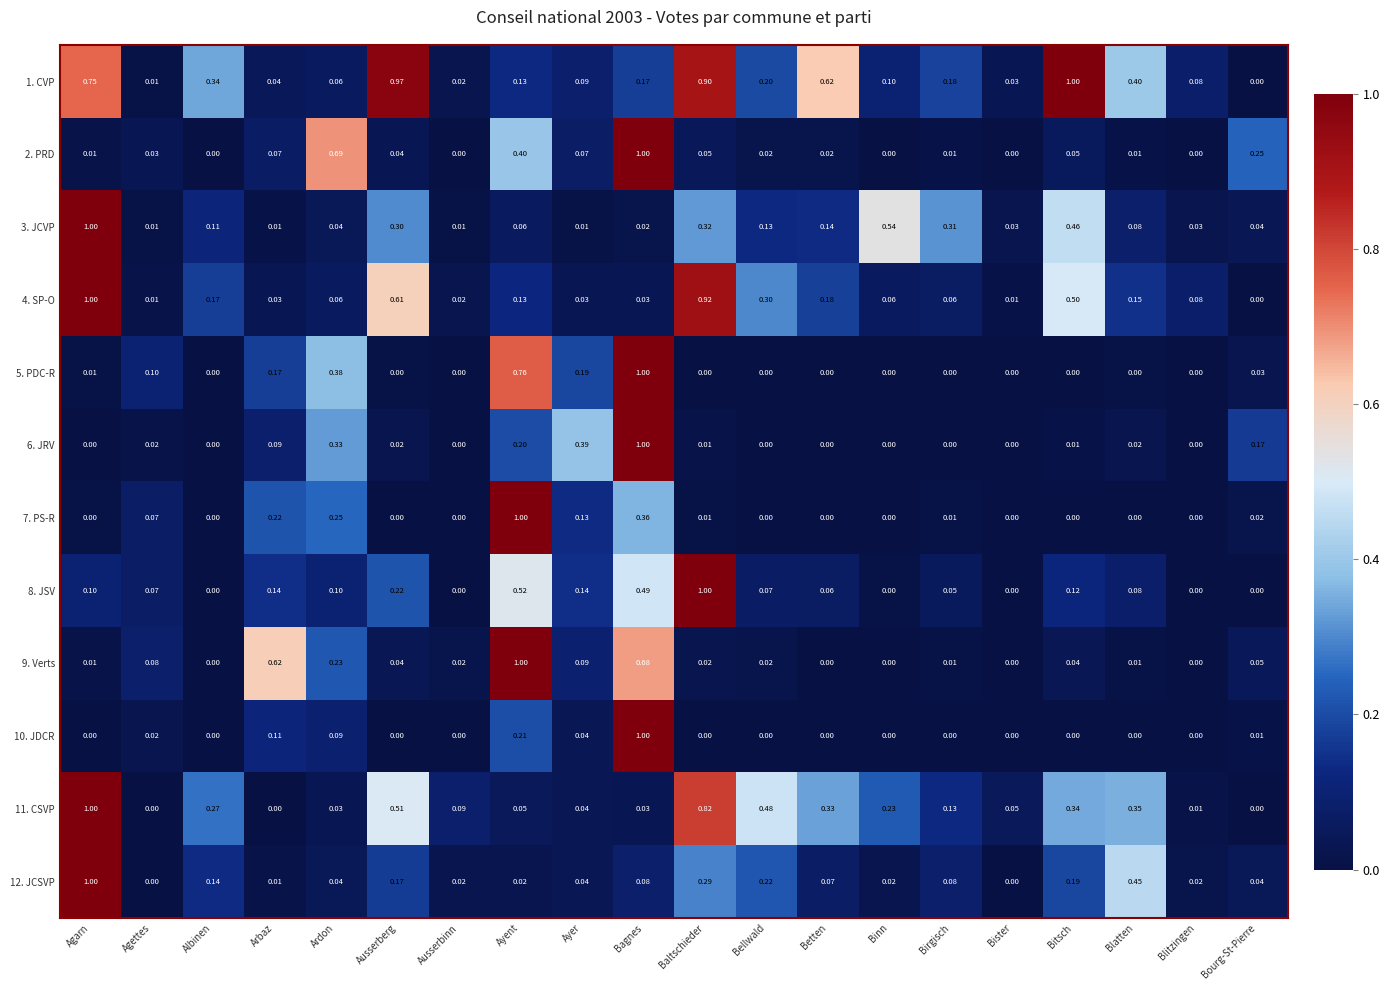

List the labels in order of 1. CVP value, smallest first.

Bourg-St-Pierre, Agettes, Ausserbinn, Bister, Arbaz, Ardon, Blitzingen, Ayer, Binn, Ayent, Bagnes, Birgisch, Bellwald, Albinen, Blatten, Betten, Agarn, Baltschieder, Ausserberg, Bitsch